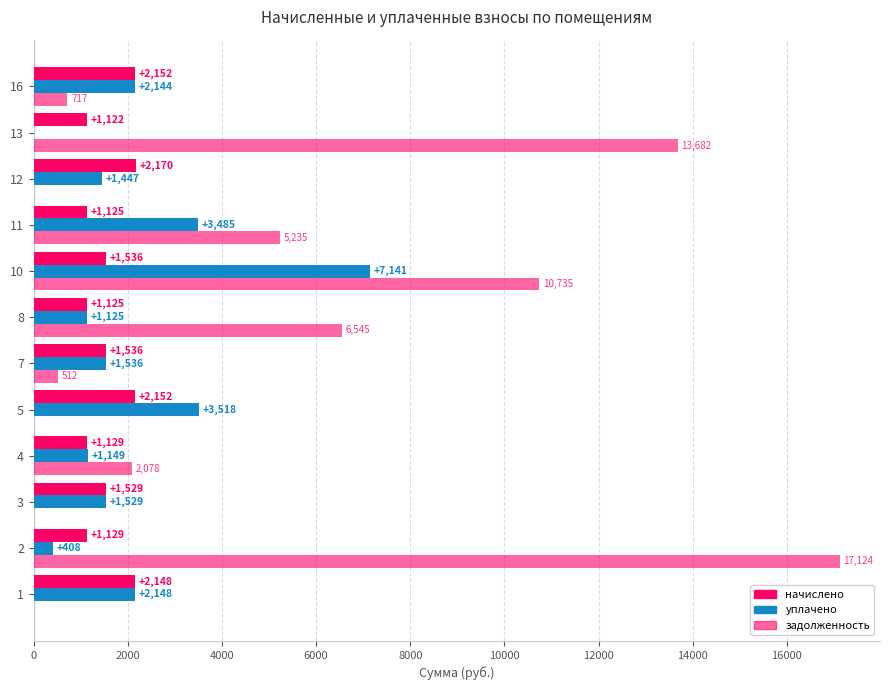

True or false: уплачено has a value of 825.7 at 16.

False